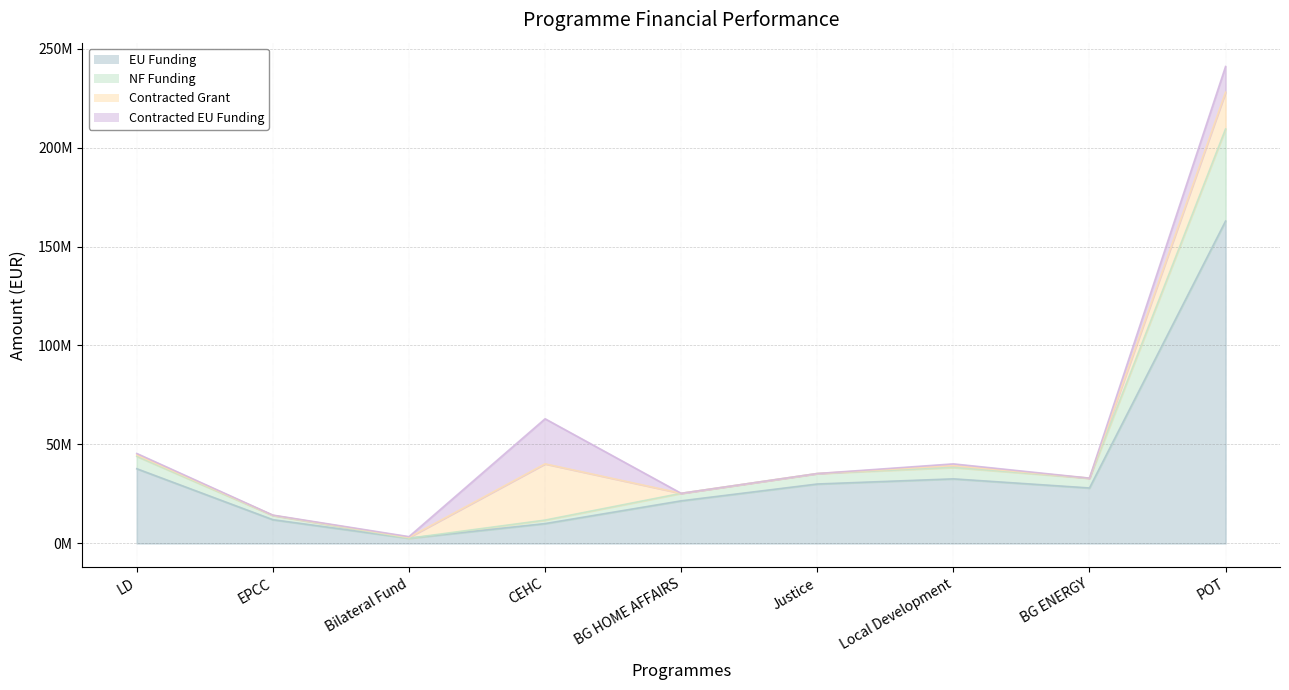

True or false: EU Funding and NF Funding intersect in this chart.

False